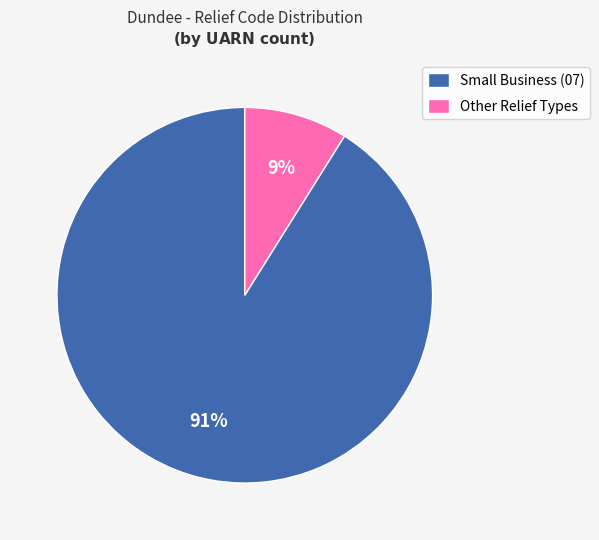

What percentage is the Other Relief Types slice, to the nearest percent?

9%